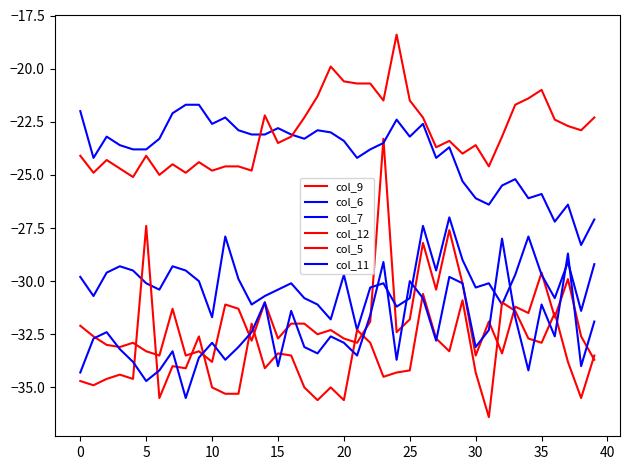

Which series ends up on top after the final intersection of col_7 and col_9?

col_7